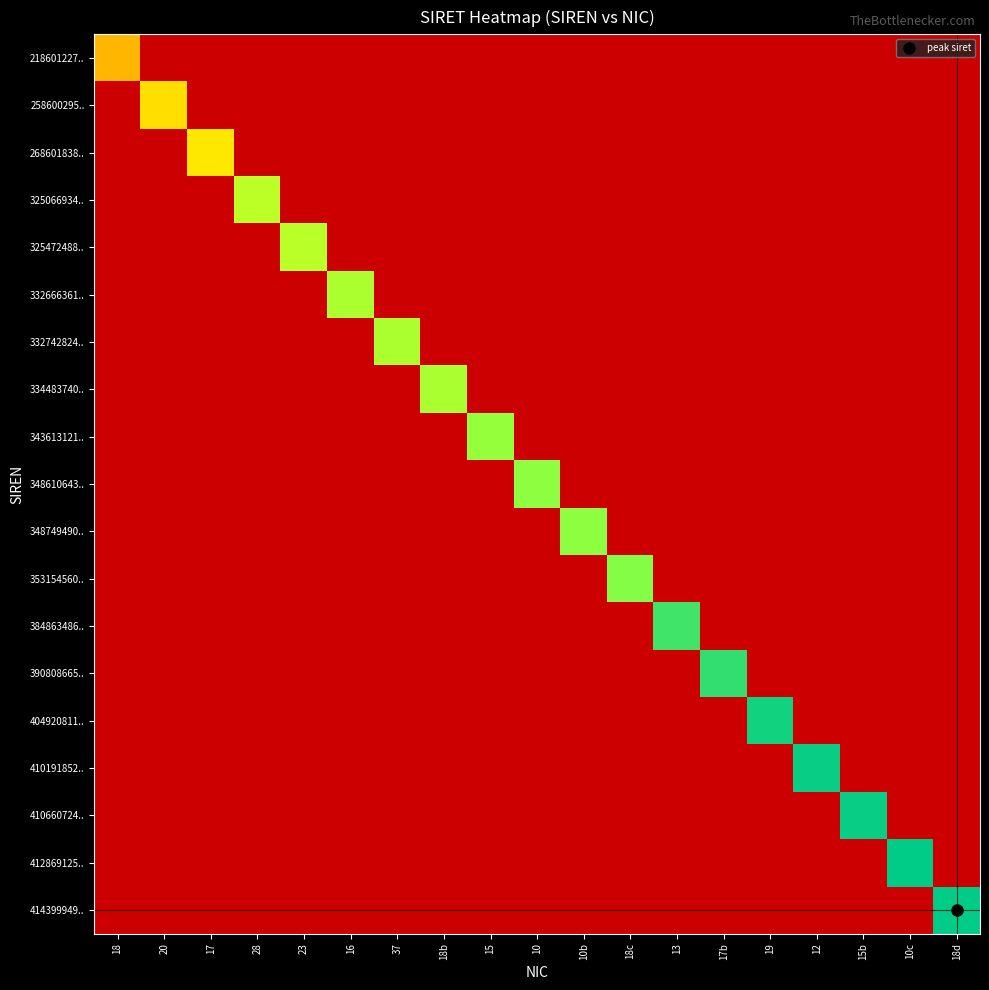

Rank the series at 18 from lowest to highest value.

258600295.., 268601838.., 325066934.., 325472488.., 332666361.., 332742824.., 334483740.., 343613121.., 348610643.., 348749490.., 353154560.., 384863486.., 390808665.., 404920811.., 410191852.., 410660724.., 412869125.., 414399949.., 218601227..